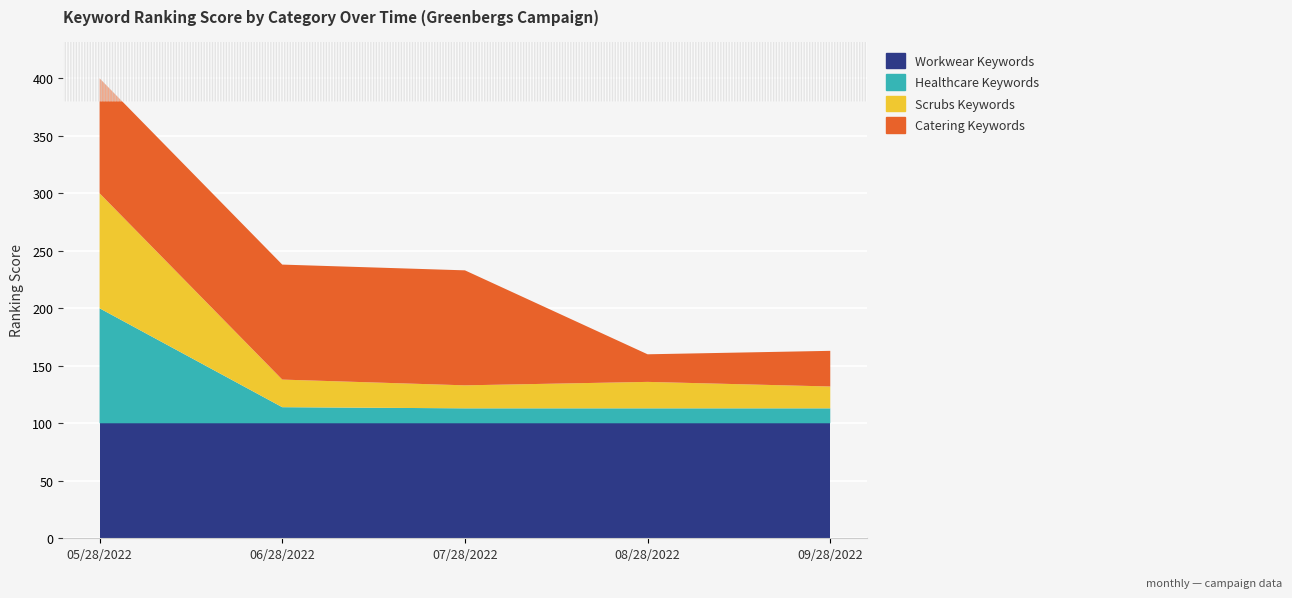

Reading right to left, list all the values displayed in this chart.

Workwear Keywords: 100	100	100	100	100
Healthcare Keywords: 13	13	13	14	100
Scrubs Keywords: 19	23	20	24	100
Catering Keywords: 31	24	100	100	100